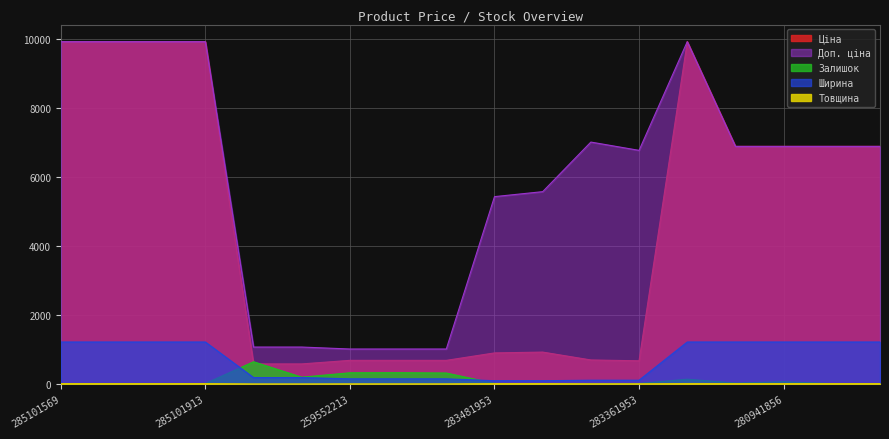

Which series has the largest range (max minus min)?

Ціна